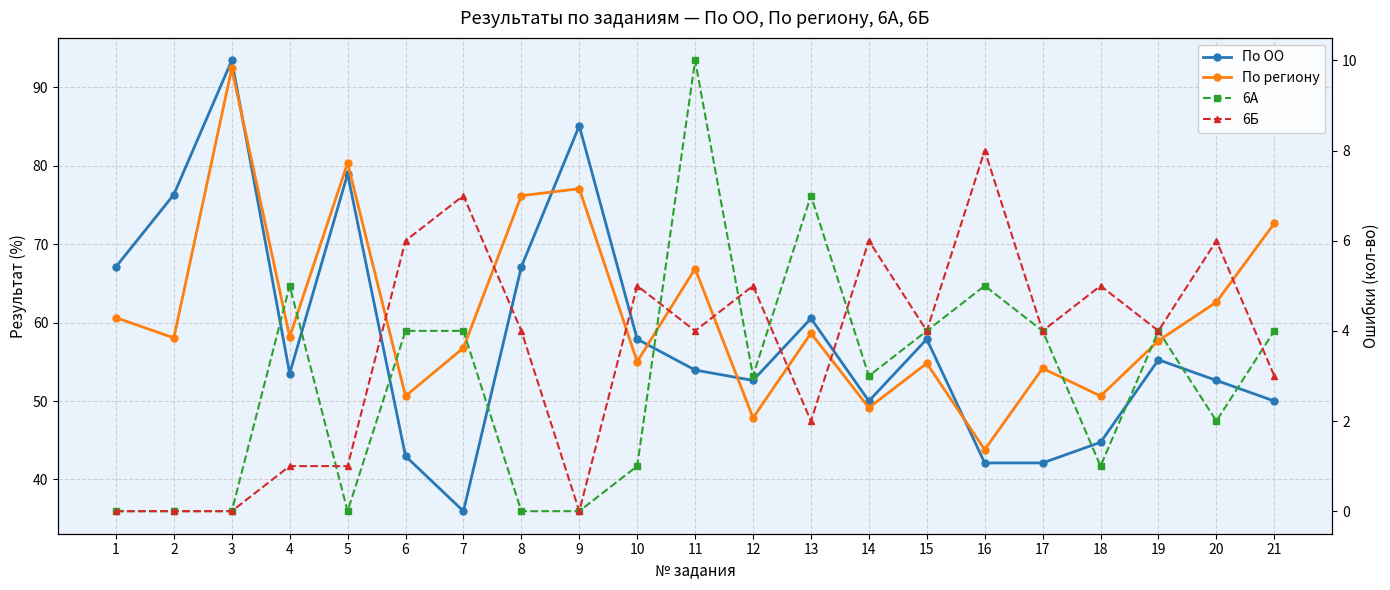

Reading left to right, transcribe all the data shown in this chart.

По ОО: 1=67.1	2=76.3	3=93.4	4=53.5	5=79.0	6=43.0	7=36.0	8=67.1	9=85.1	10=57.9	11=54.0	12=52.6	13=60.5	14=50.0	15=57.9	16=42.1	17=42.1	18=44.7	19=55.3	20=52.6	21=50.0
По региону: 1=60.6	2=58.0	3=92.4	4=58.2	5=80.3	6=50.6	7=56.8	8=76.2	9=77.1	10=55.0	11=66.9	12=47.9	13=58.6	14=49.1	15=54.8	16=43.8	17=54.2	18=50.6	19=57.7	20=62.6	21=72.7
6А: 1=0.0	2=0.0	3=0.0	4=5.0	5=0.0	6=4.0	7=4.0	8=0.0	9=0.0	10=1.0	11=10.0	12=3.0	13=7.0	14=3.0	15=4.0	16=5.0	17=4.0	18=1.0	19=4.0	20=2.0	21=4.0
6Б: 1=0.0	2=0.0	3=0.0	4=1.0	5=1.0	6=6.0	7=7.0	8=4.0	9=0.0	10=5.0	11=4.0	12=5.0	13=2.0	14=6.0	15=4.0	16=8.0	17=4.0	18=5.0	19=4.0	20=6.0	21=3.0